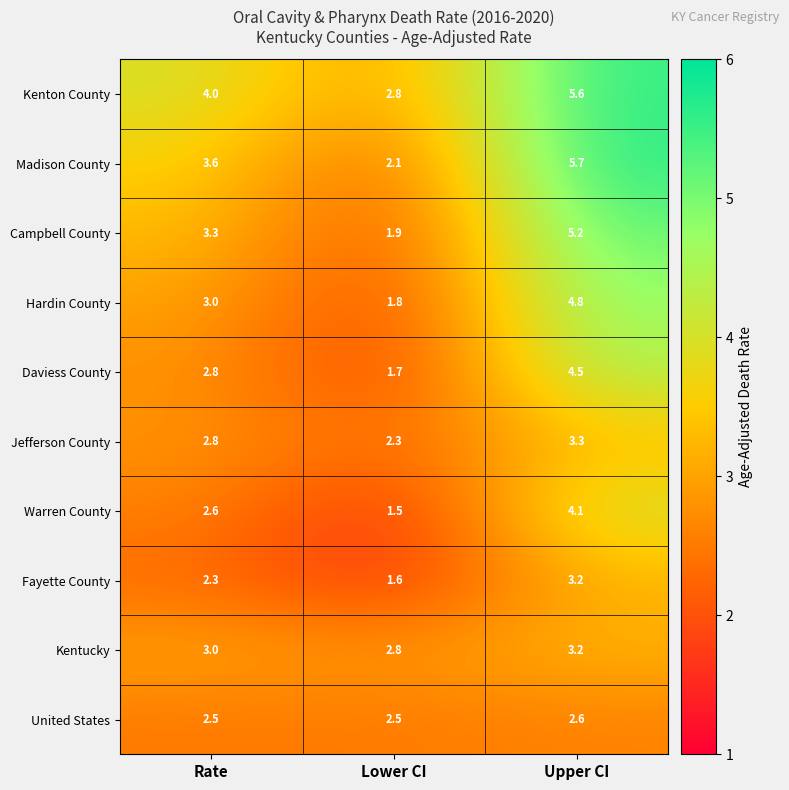

Reading left to right, extract all data points from this chart.

Kenton County: 4.0	2.8	5.6
Madison County: 3.6	2.1	5.7
Campbell County: 3.3	1.9	5.2
Hardin County: 3.0	1.8	4.8
Daviess County: 2.8	1.7	4.5
Jefferson County: 2.8	2.3	3.3
Warren County: 2.6	1.5	4.1
Fayette County: 2.3	1.6	3.2
Kentucky: 3.0	2.8	3.2
United States: 2.5	2.5	2.6